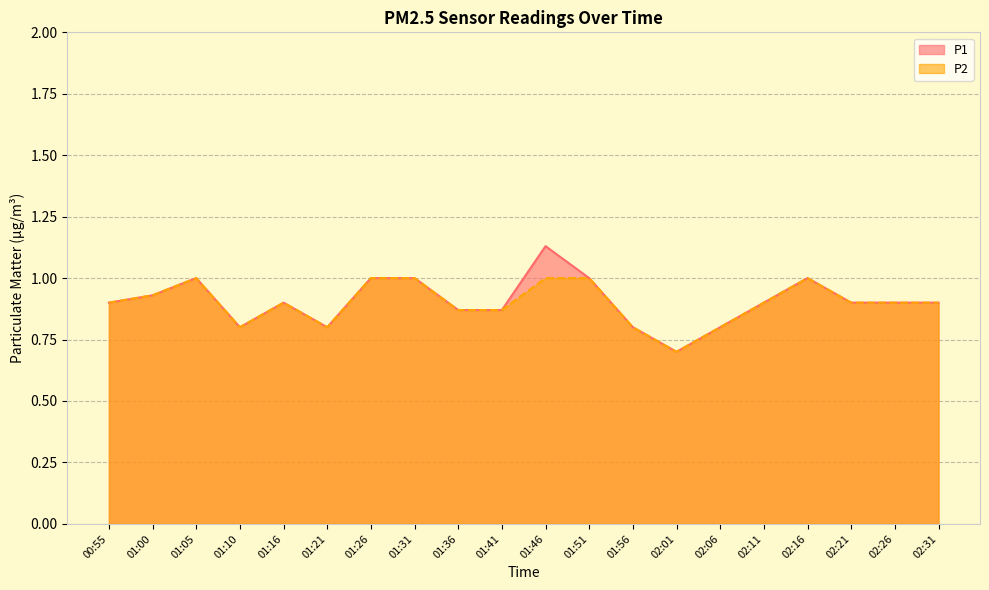

Is it true that P1 equals 0.6 at 01:41?

False